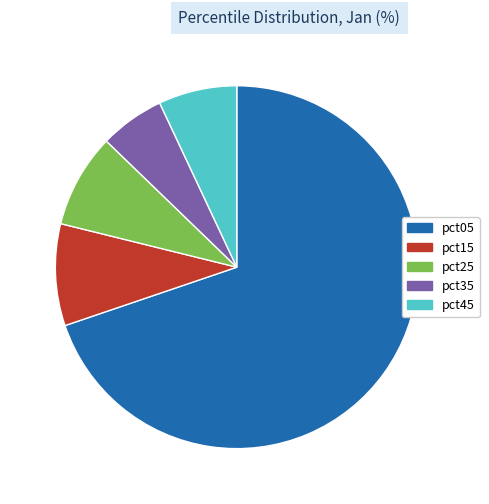

Between pct35 and pct05, which is larger?

pct05